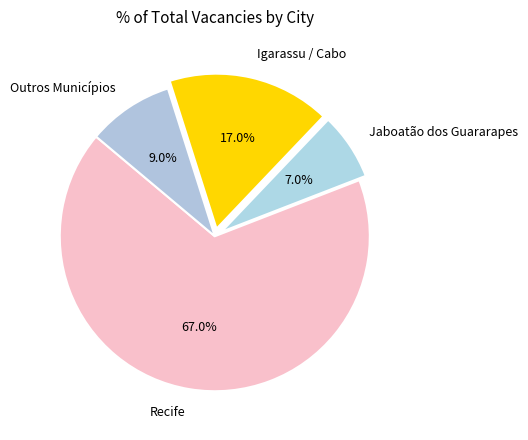

What is the largest slice in the pie chart?

Recife